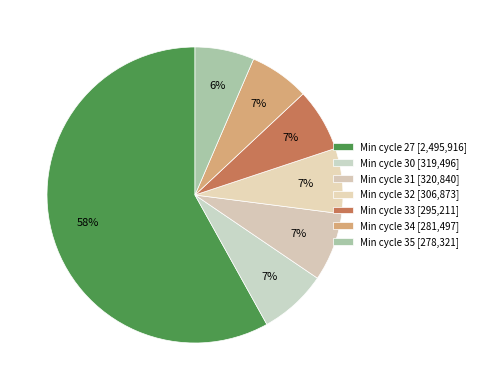

How many segments does this pie chart have?

7